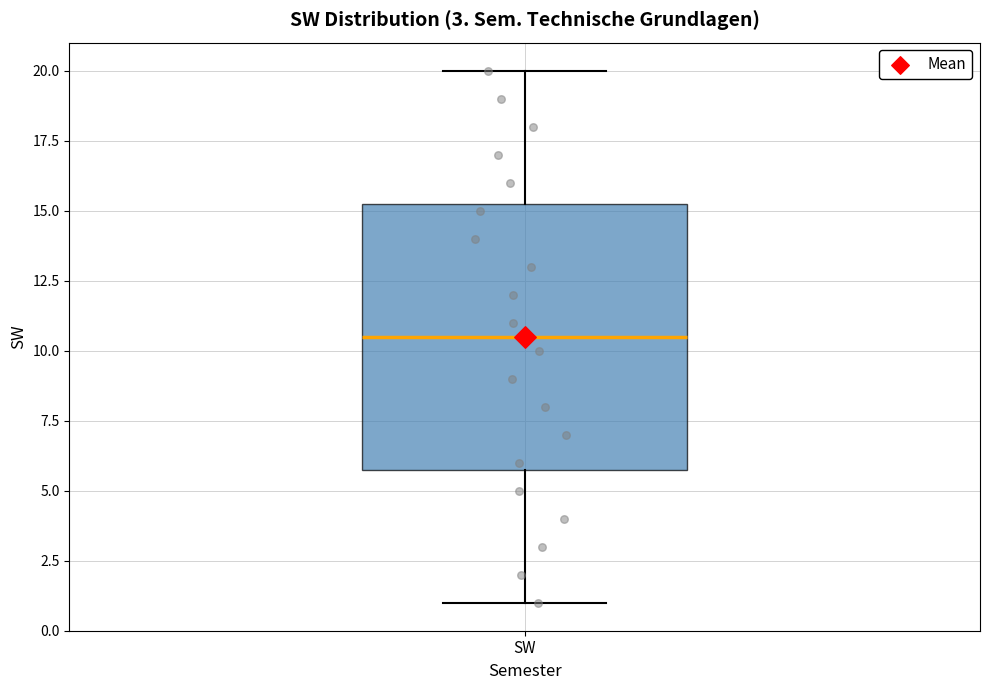

Transcribe this box plot: give where the median line is, the range the box spans, and where the two whiskers end, as read against the y-axis. The values are not printed on the chart, so give them approximately, as read against the axis.

median 10.5, box 6.0 to 15.5, whiskers 1.0 to 20.0